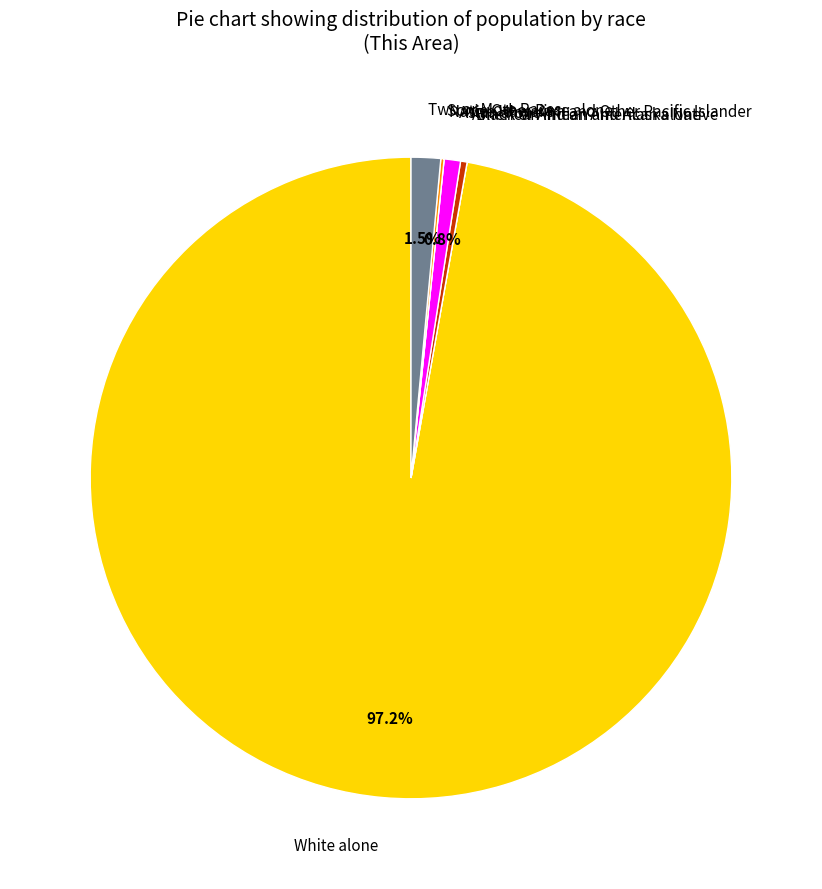

Which slice is the largest?

White alone